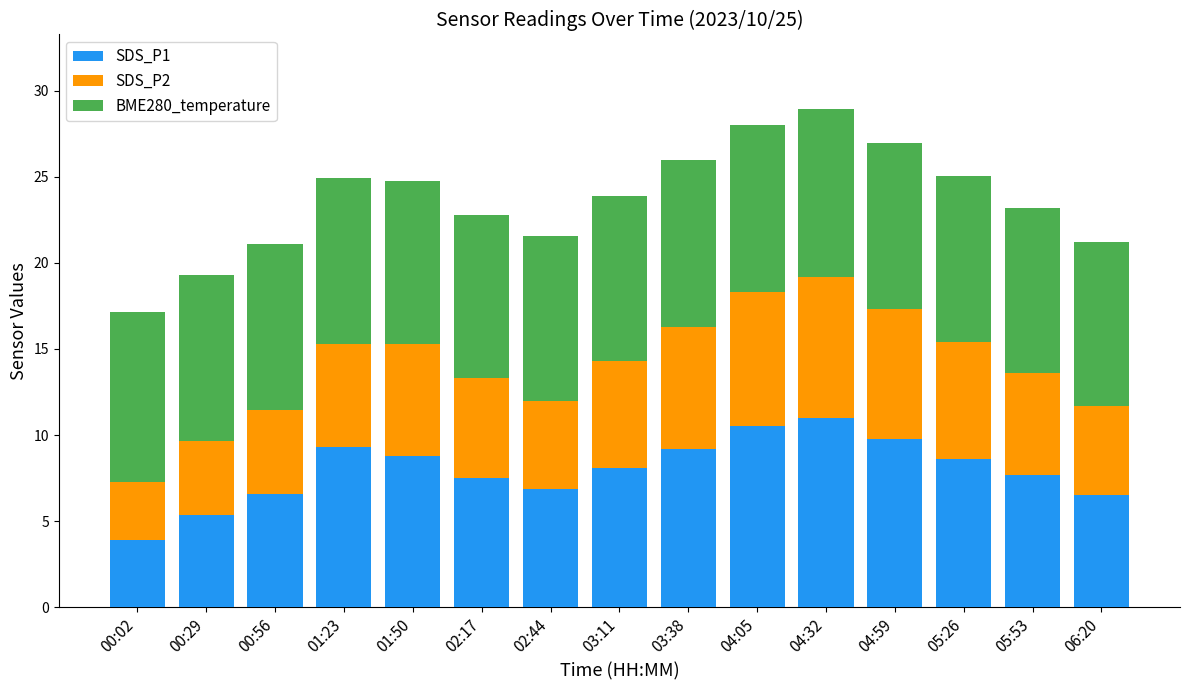

Is it true that SDS_P1 equals 13.8 at 01:50?

False